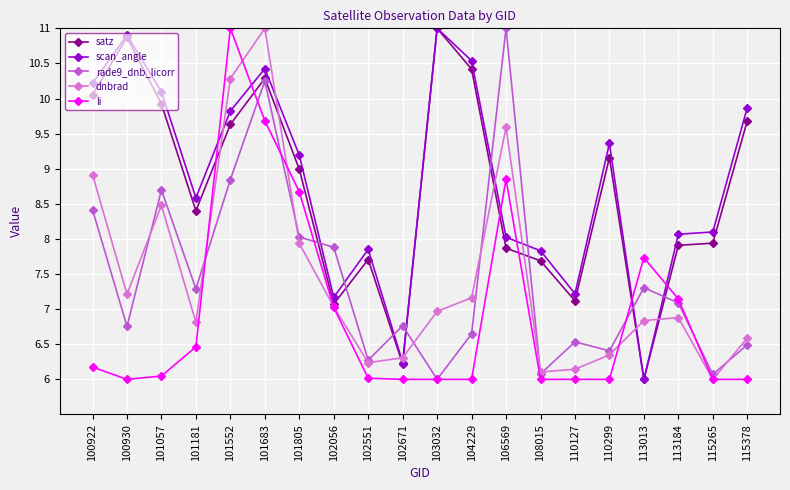

What is the maximum value for dnbrad?

11.0